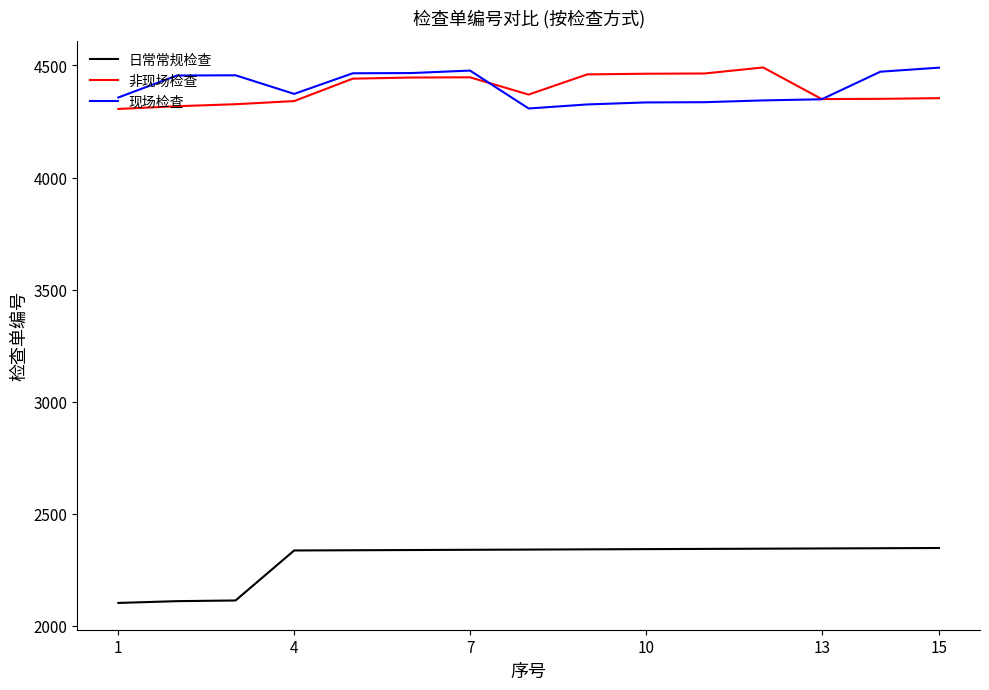

What is the minimum value for 非现场检查?

4306